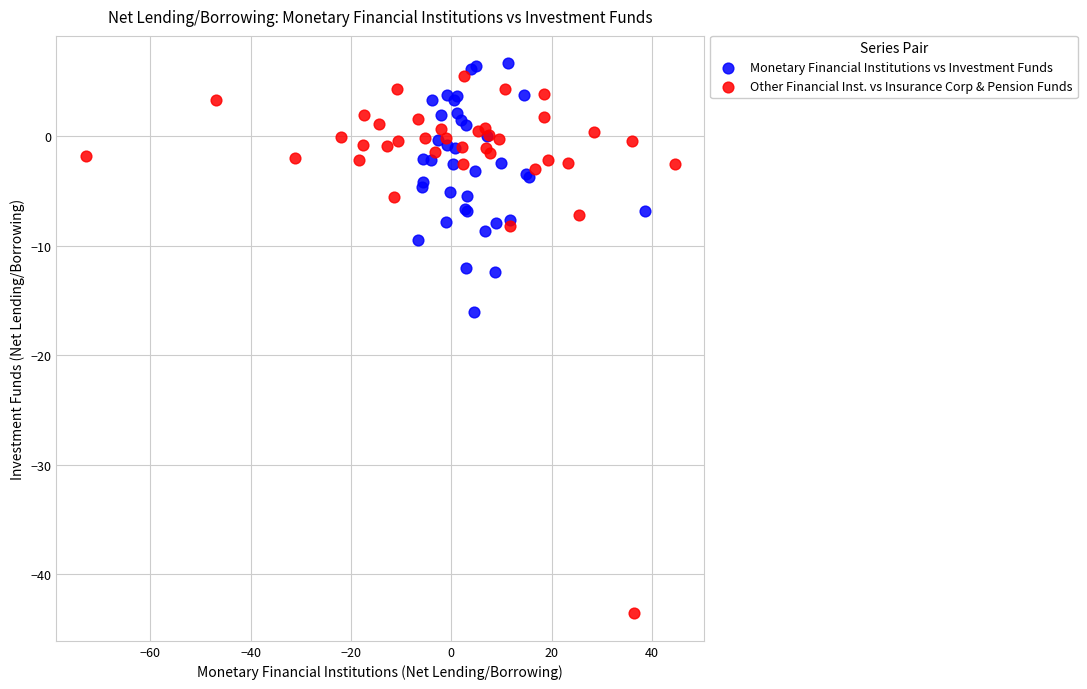

Which series reaches the minimum Y coordinate?

Other Financial Inst. vs Insurance Corp & Pension Funds